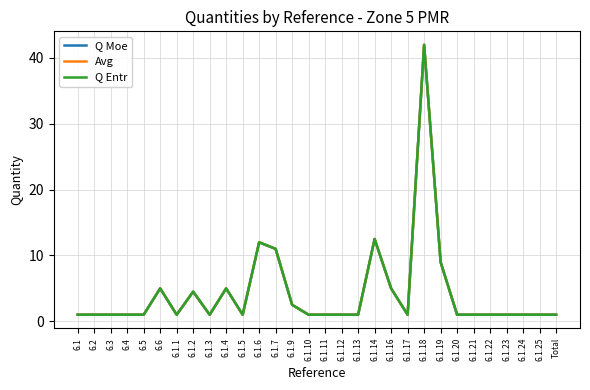

Rank the series at 6.1.18 from lowest to highest value.

Q Moe, Avg, Q Entr